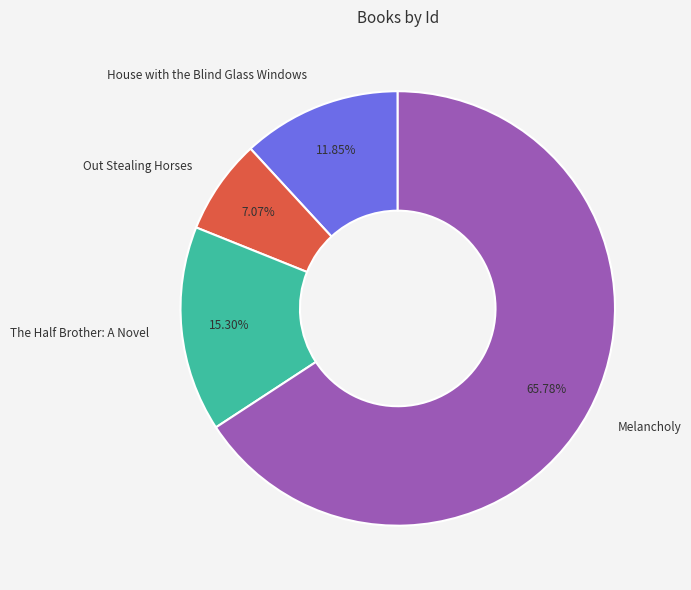

To the nearest percent, what is the difference between the Melancholy and House with the Blind Glass Windows slice percentages?

54%